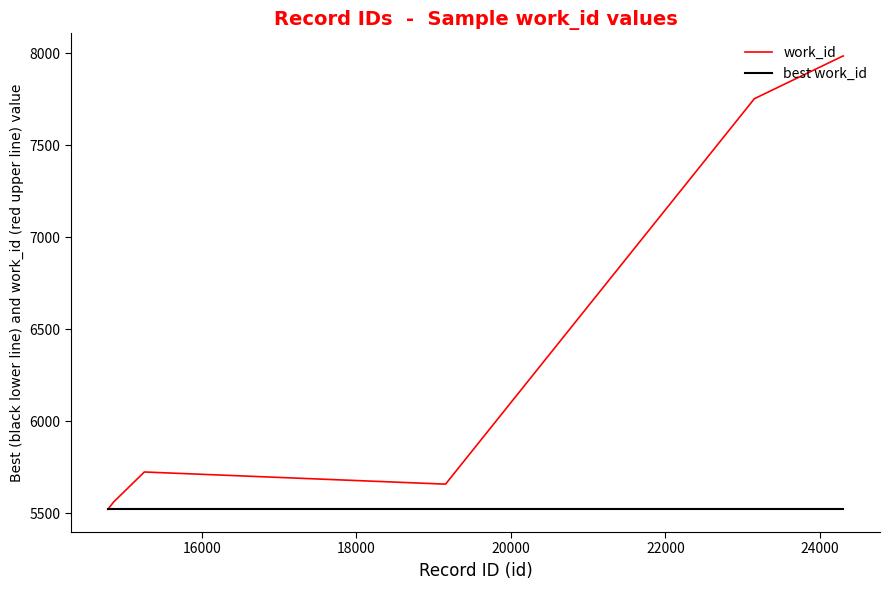

Which series has the widest spread of values?

work_id